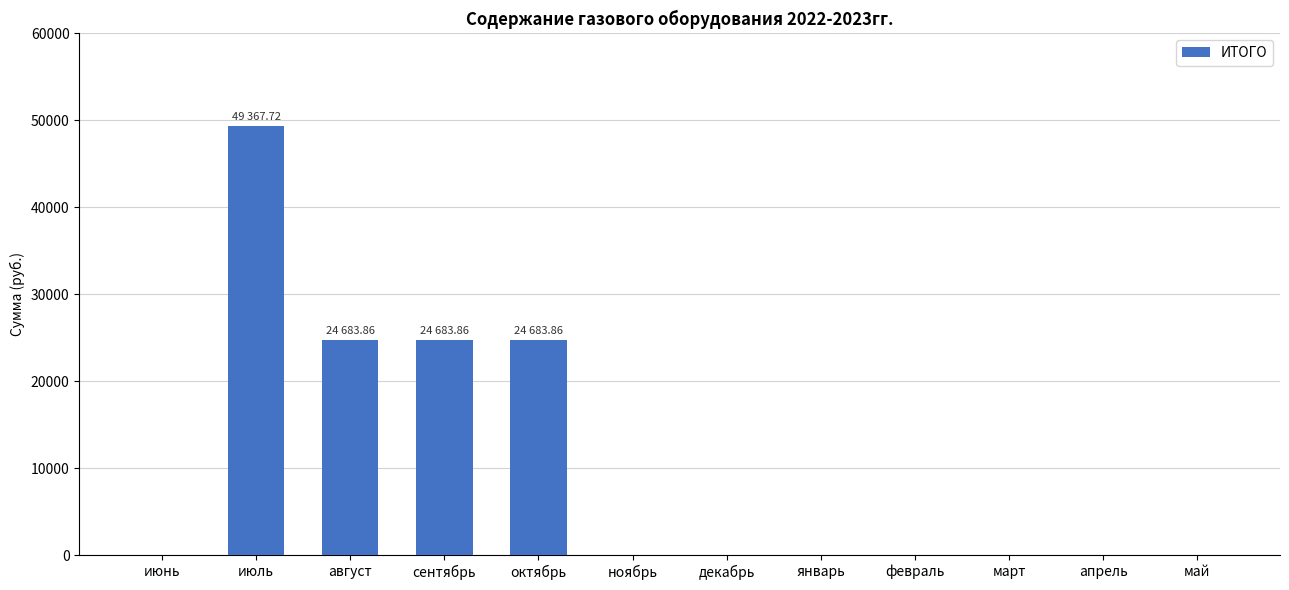

Is it true that the value at сентябрь is 39211.5?

False